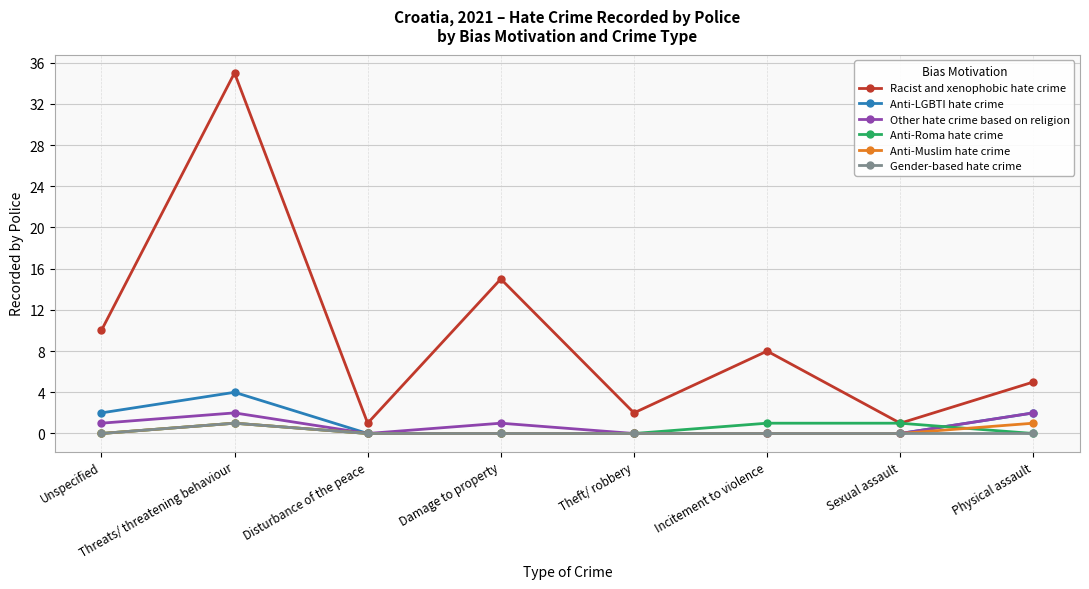

Where is the first local maximum for Anti-Muslim hate crime?

Threats/ threatening behaviour